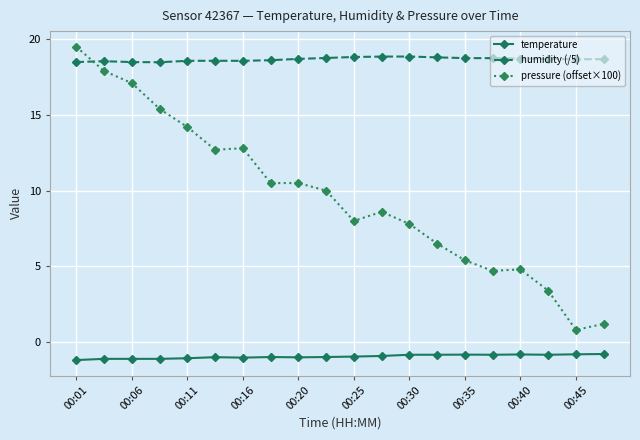

What is the difference between the maximum and minimum values in the pressure (offset×100) series?

18.7